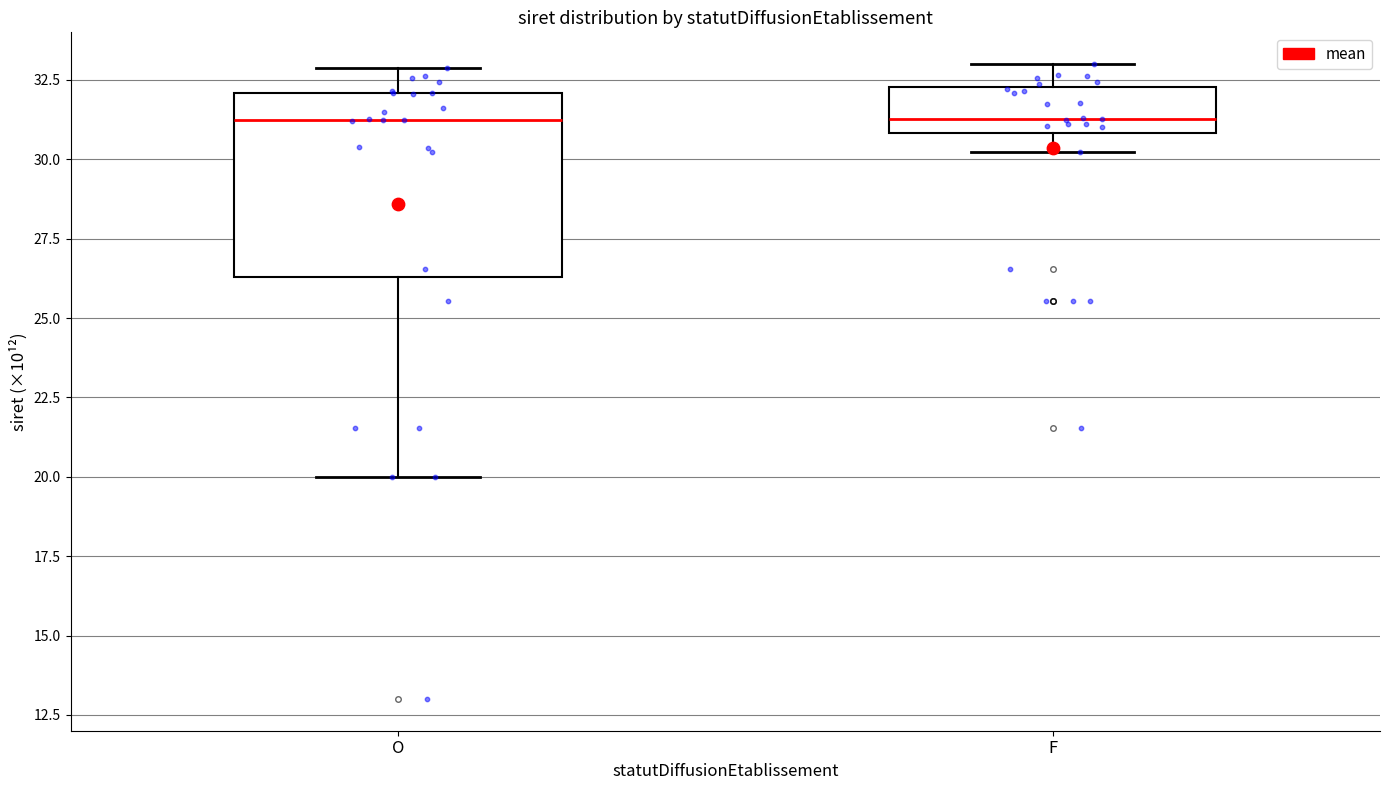

Where does the upper whisker of the box for F end on the y-axis? The values are not printed on the chart, so give them approximately, as read against the axis.

33.0